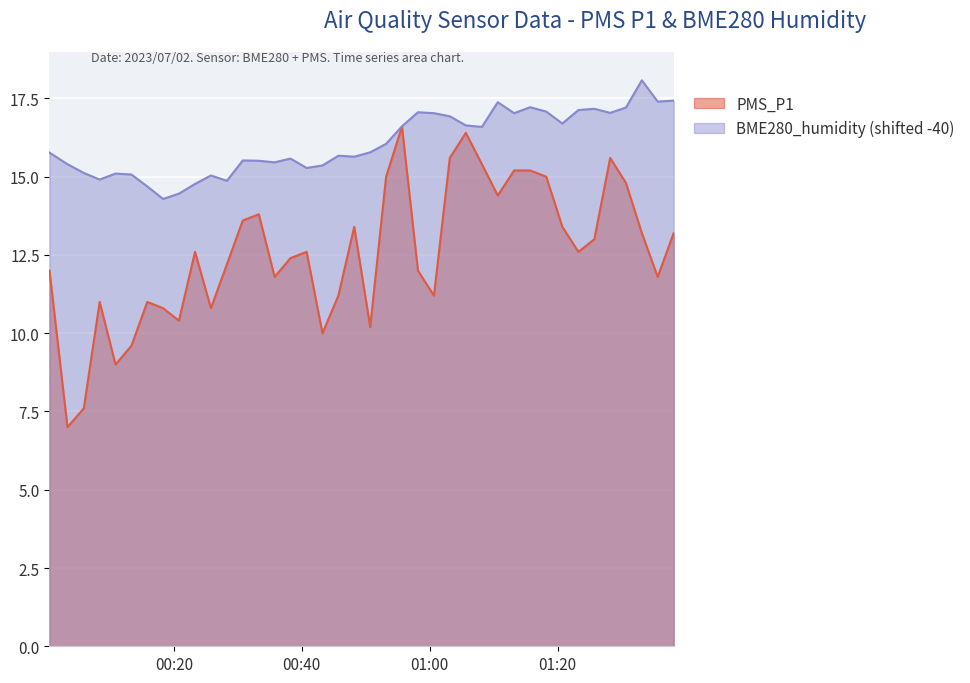

At which label does PMS_P1 reach its minimum?

2023/07/02 00:03:21